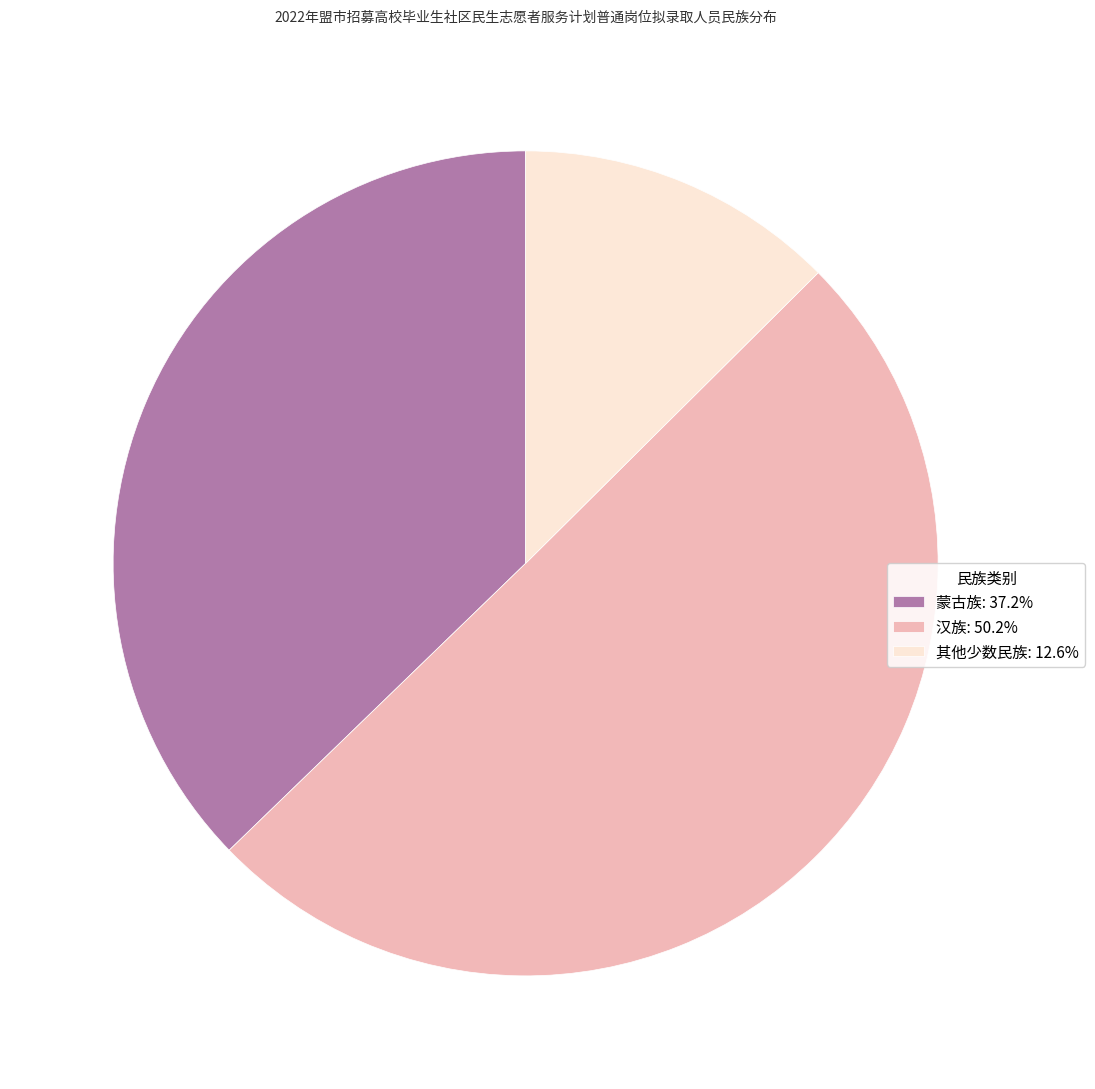

Approximately how many times larger is the value at 汉族: 50.2% compared to 蒙古族: 37.2%?

1.3